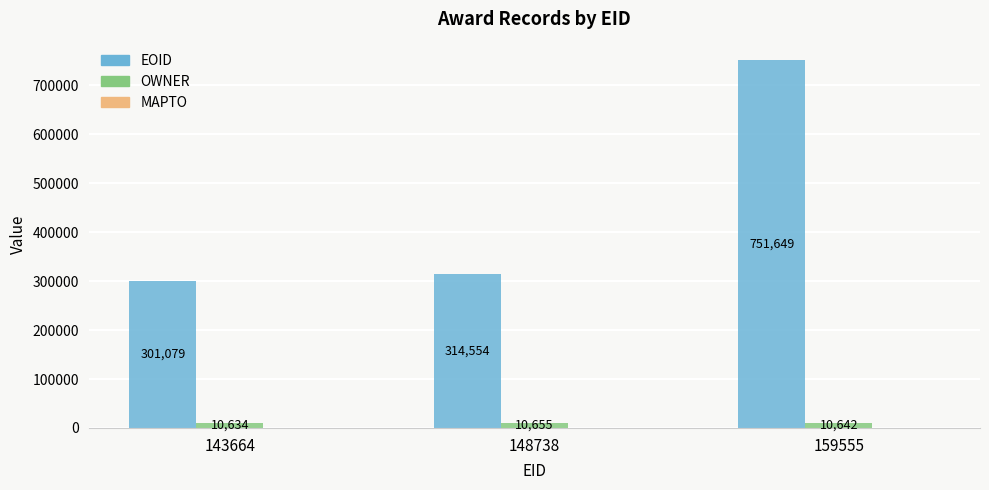

List the labels in order of OWNER value, smallest first.

143664, 159555, 148738